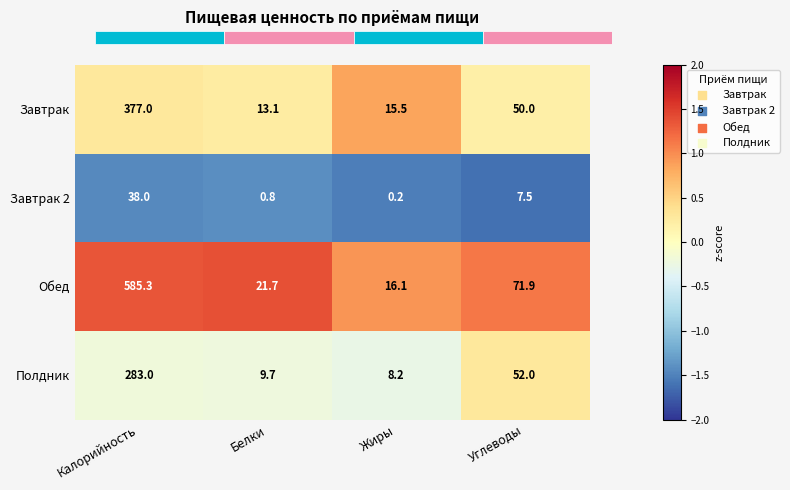

Is it true that Обед equals 0.5 at Жиры?

False